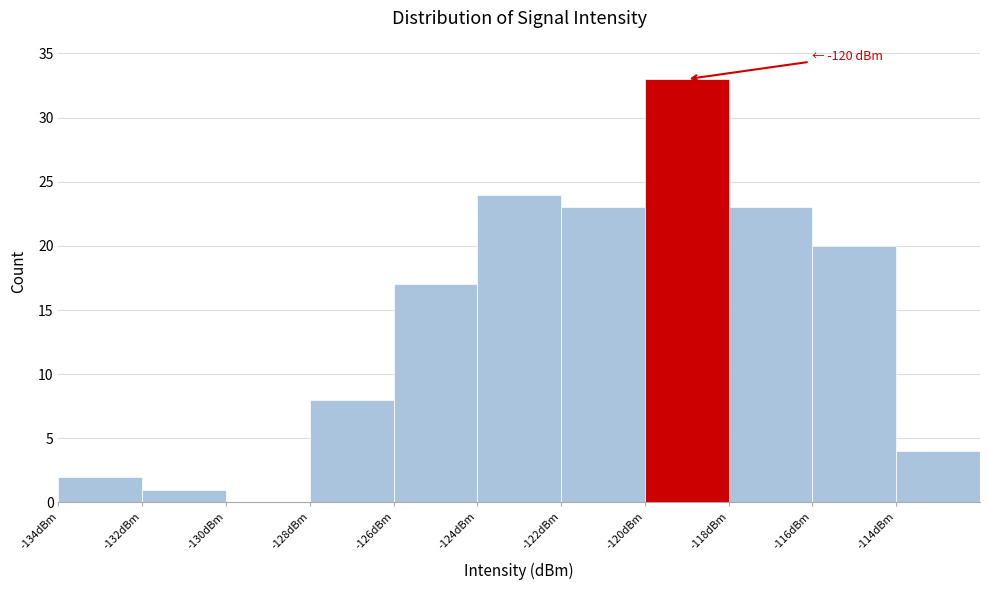

Which range on the x-axis has the tallest bar?

-120 to -118